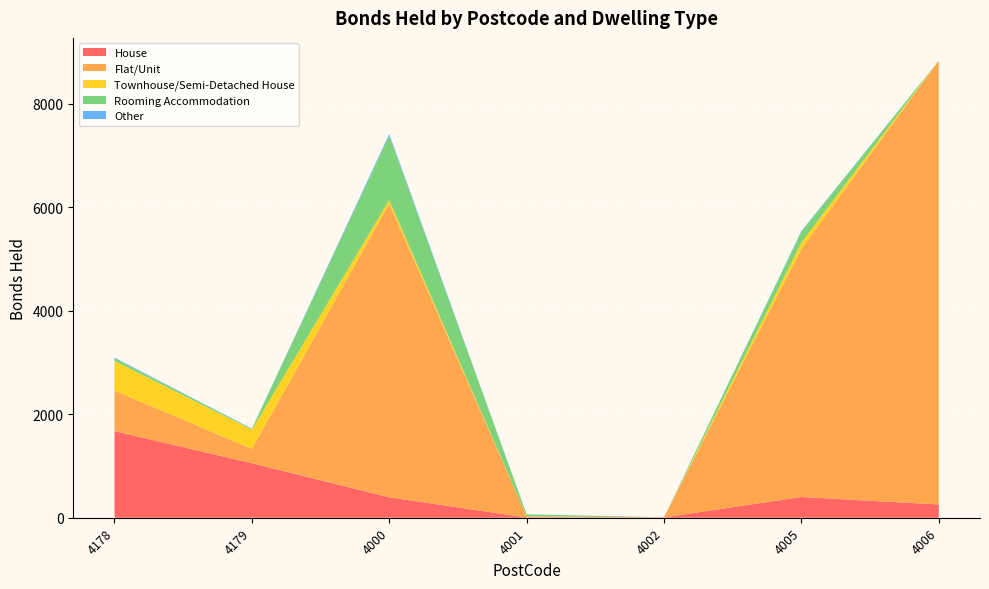

Reading left to right, extract all data points from this chart.

House: 1674	1054	395	4	7	401	256
Flat/Unit: 785	279	5675	23	1	4793	8579
Townhouse/Semi-Detached House: 573	369	71	0	0	127	0
Rooming Accommodation: 51	15	1243	39	0	212	0
Other: 13	5	36	1	1	12	0